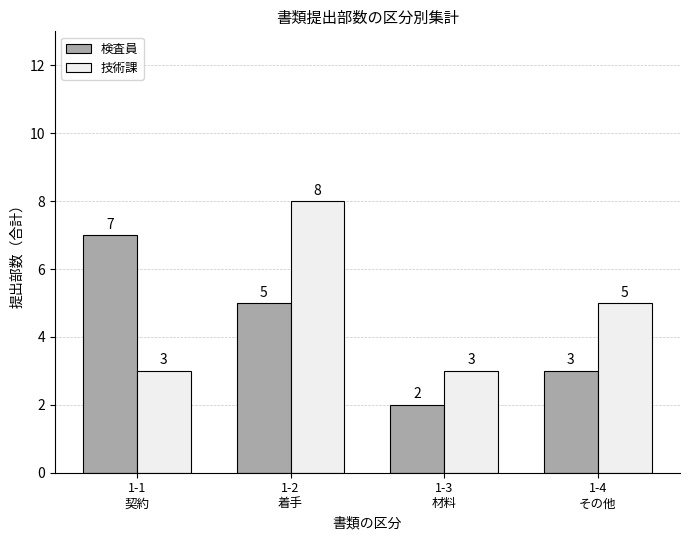

Which series has the largest total across all categories?

技術課